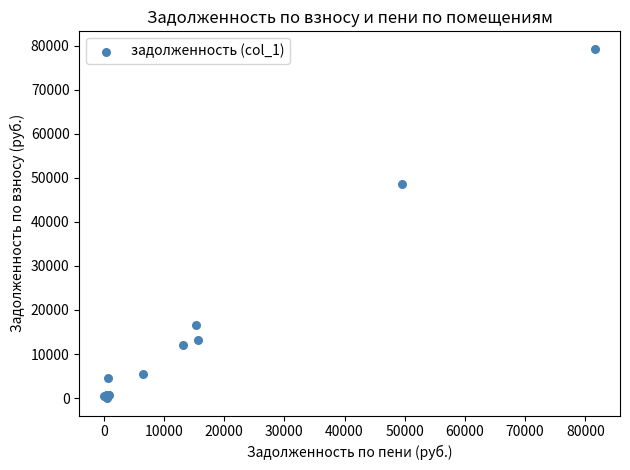

What Y value in the scatter plot is closest to 39654?

48698.0